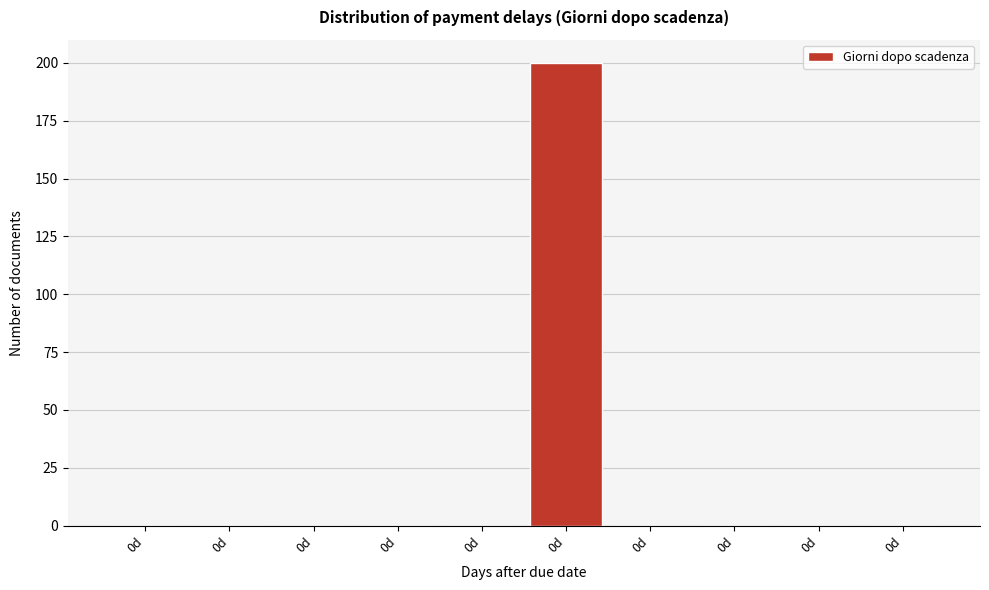

How many series are shown in this chart?

1